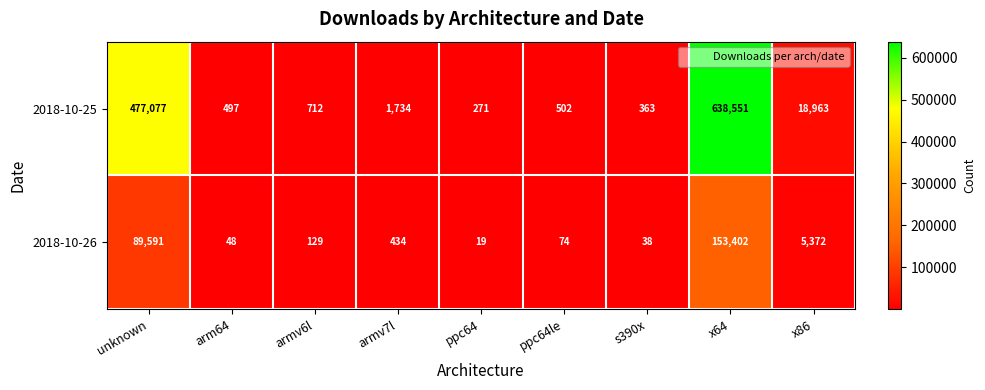

What is the spread (max minus min) of values at s390x?

325